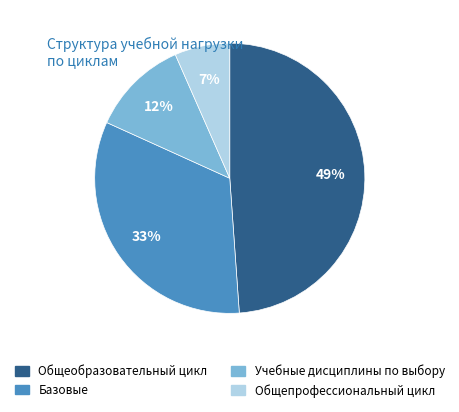

Which slice is the smallest?

Общепрофессиональный цикл